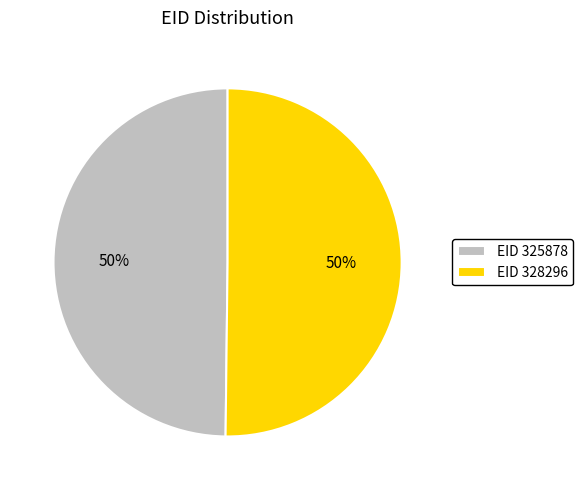

Is it true that EID 328296 is 50% of the pie?

True